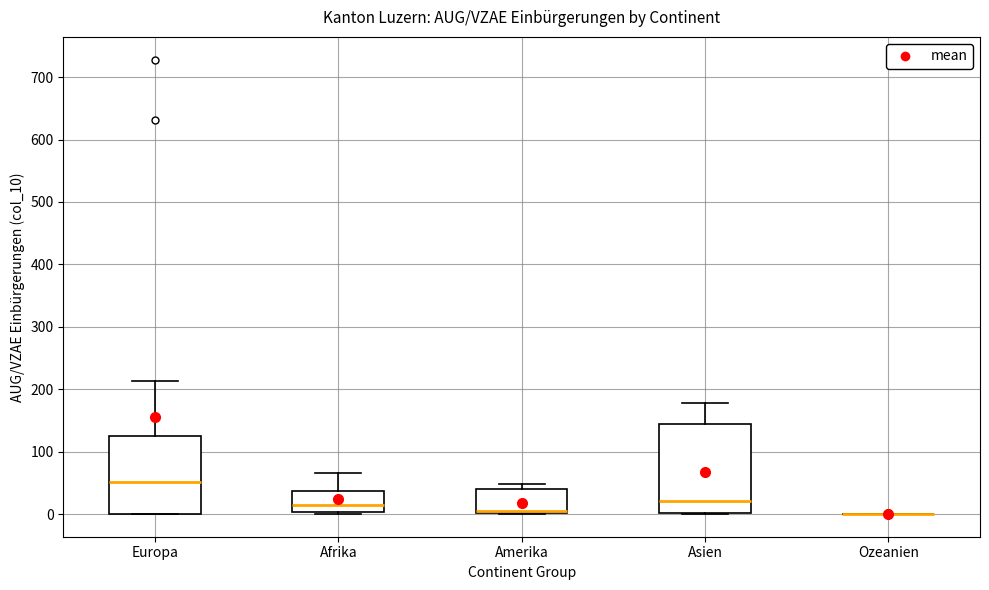

Comparing the boxes themselves (not the whiskers), which one is the tallest?

Asien